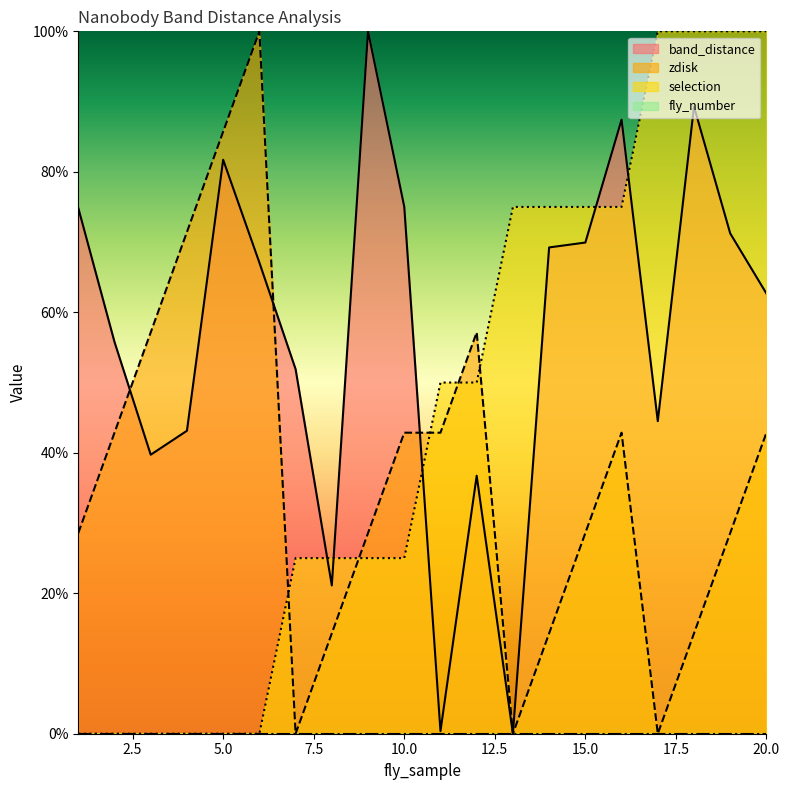

Rank the series by their maximum value, from highest to lowest.

band_distance, zdisk, selection